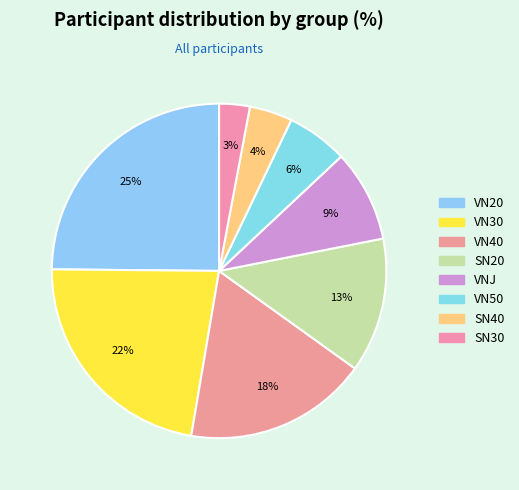

How many slices are in this pie chart?

8